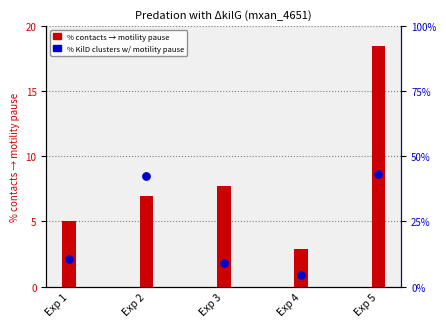

Which series contains the lowest Y value?

% contacts leading to motility pause